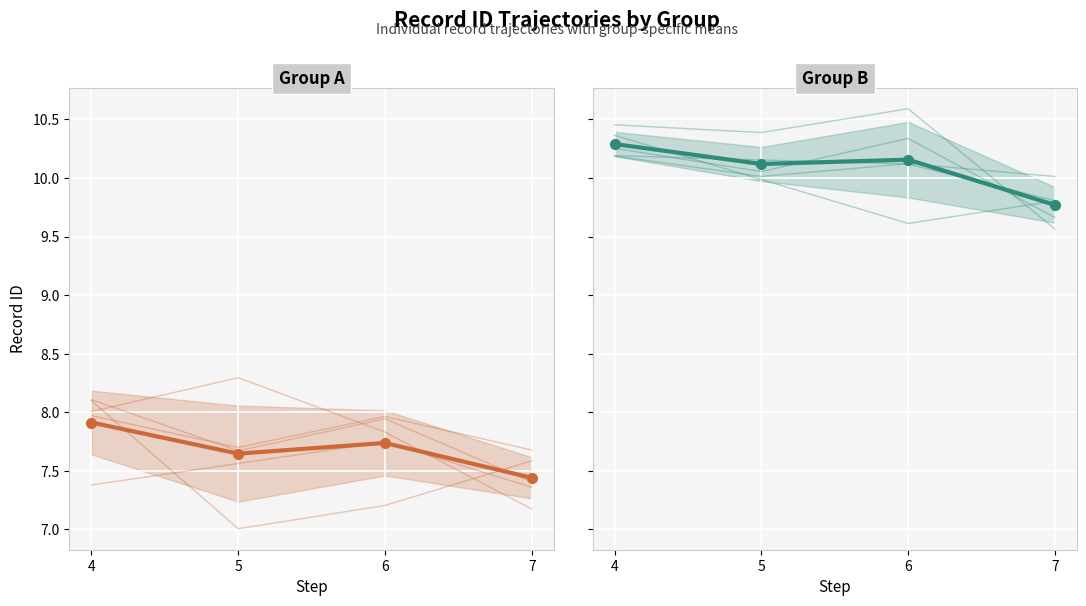

What is the sum of the Group B mean values at 7 and 5?

19.9